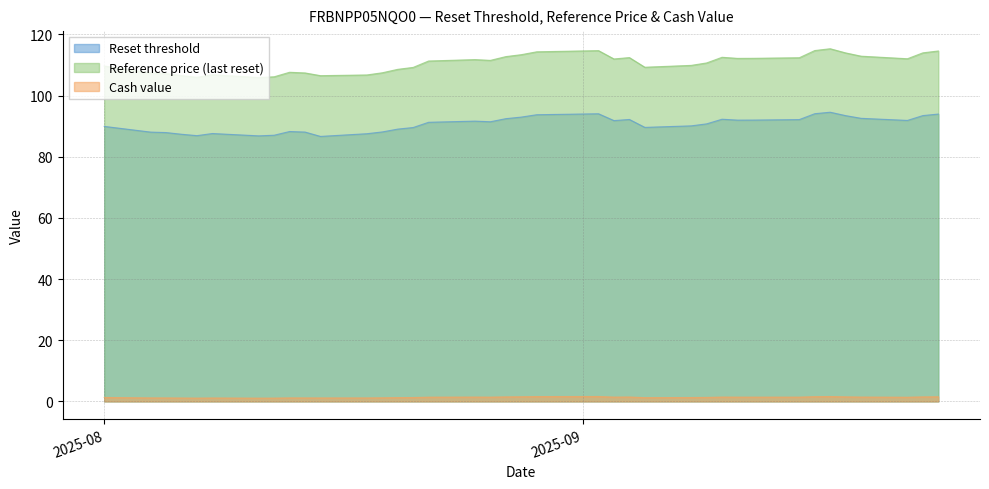

True or false: Reference price (last reset) and Cash value intersect in this chart.

False